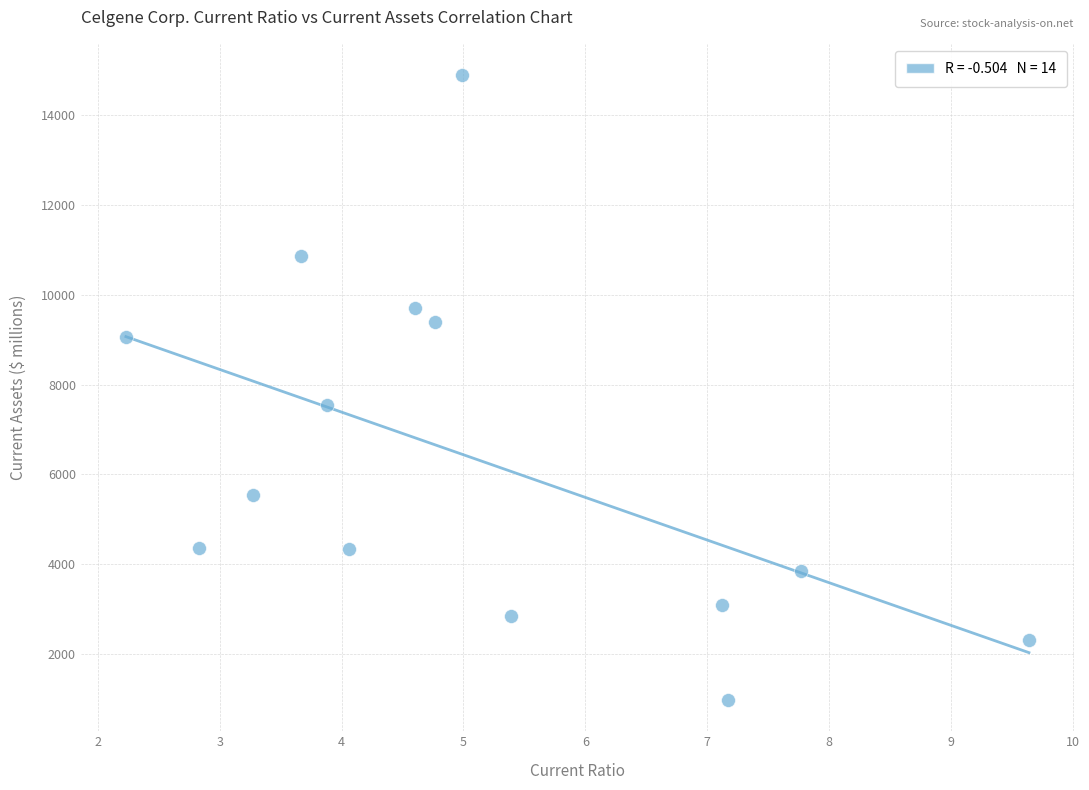

What is the range of Y values (max minus min)?

13919